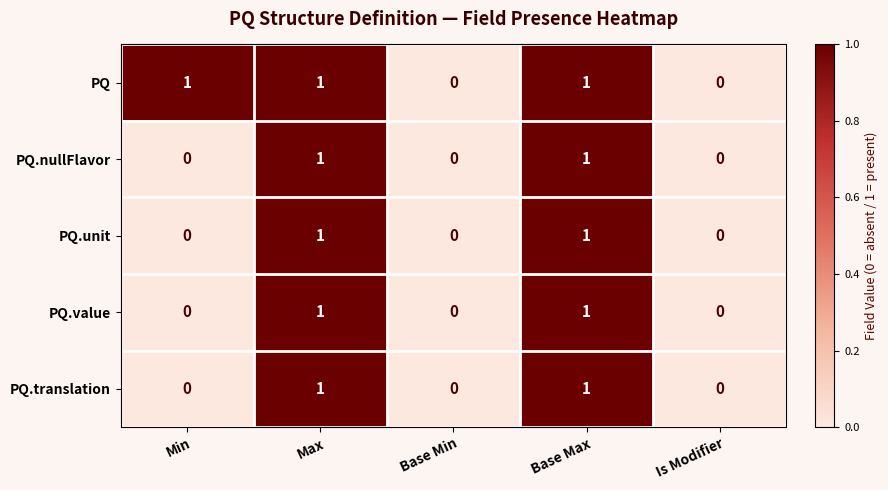

Count the number of data series in this chart.

5